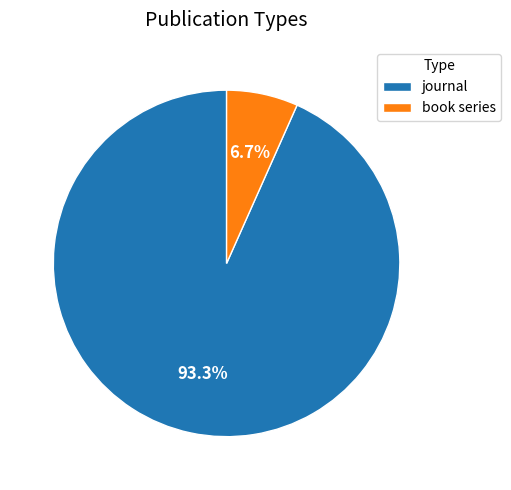

Combined, what portion of the pie is book series and journal?

100.0%